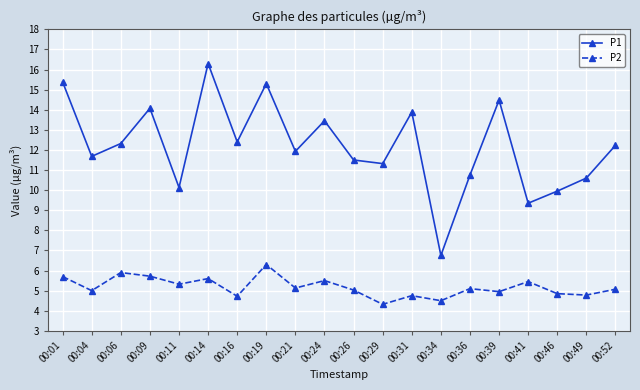

Where is the first local minimum for P2?

00:04